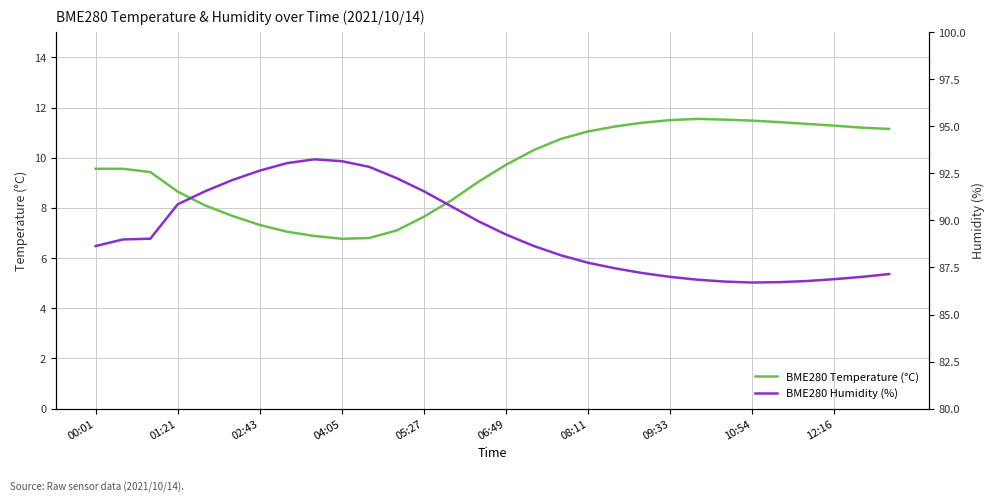

Where is the first local maximum for BME280 Temperature (°C)?

22